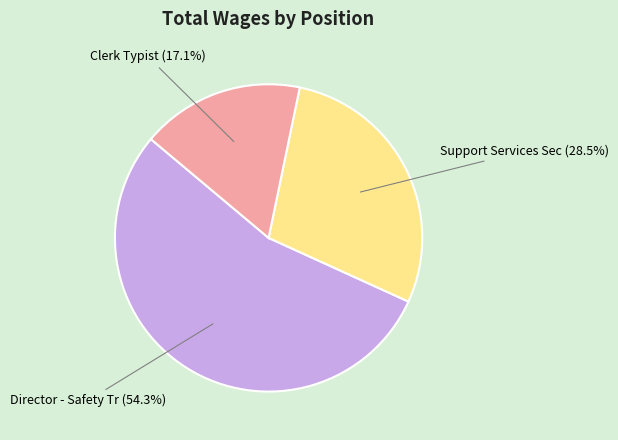

What is the largest slice in the pie chart?

Director - Safety Tr